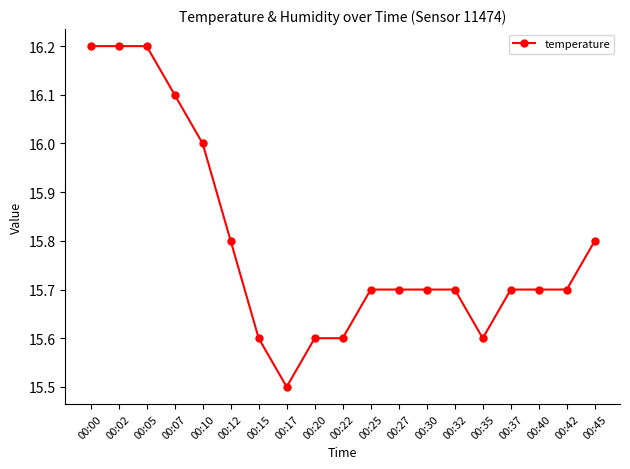

What is the value of the 18th point from the left?

15.7